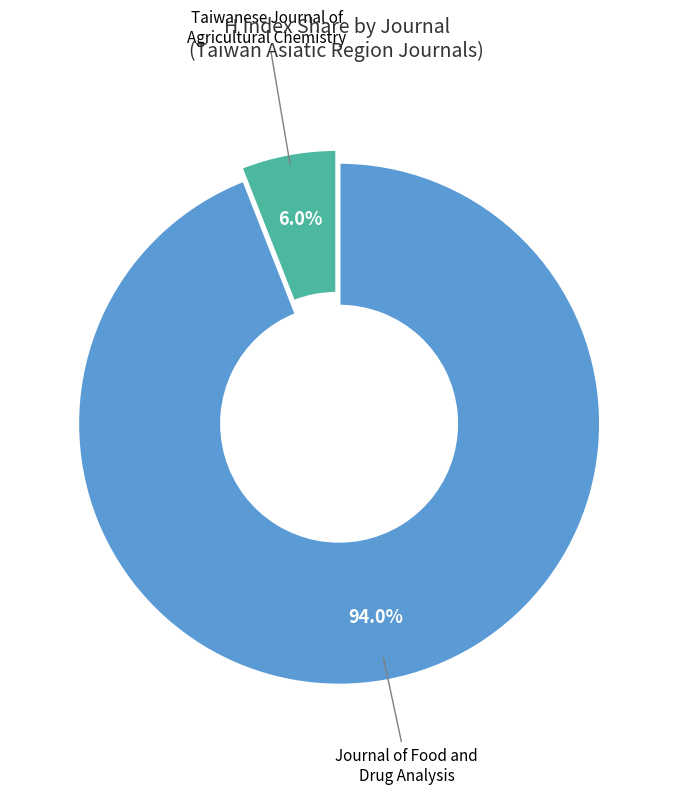

What is the smallest slice in the pie chart?

Taiwanese Journal of Agricultural Chemistry